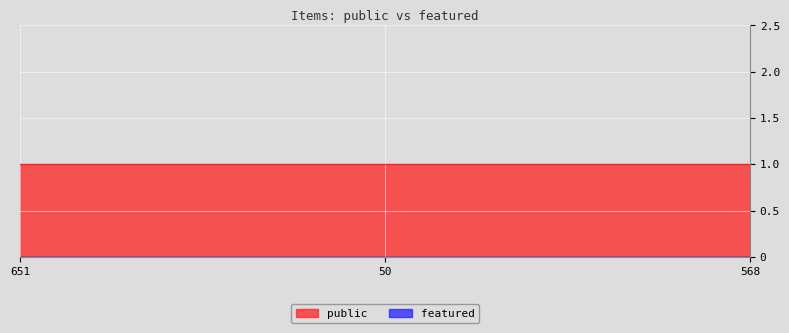

What value does the public series have at 50?

1